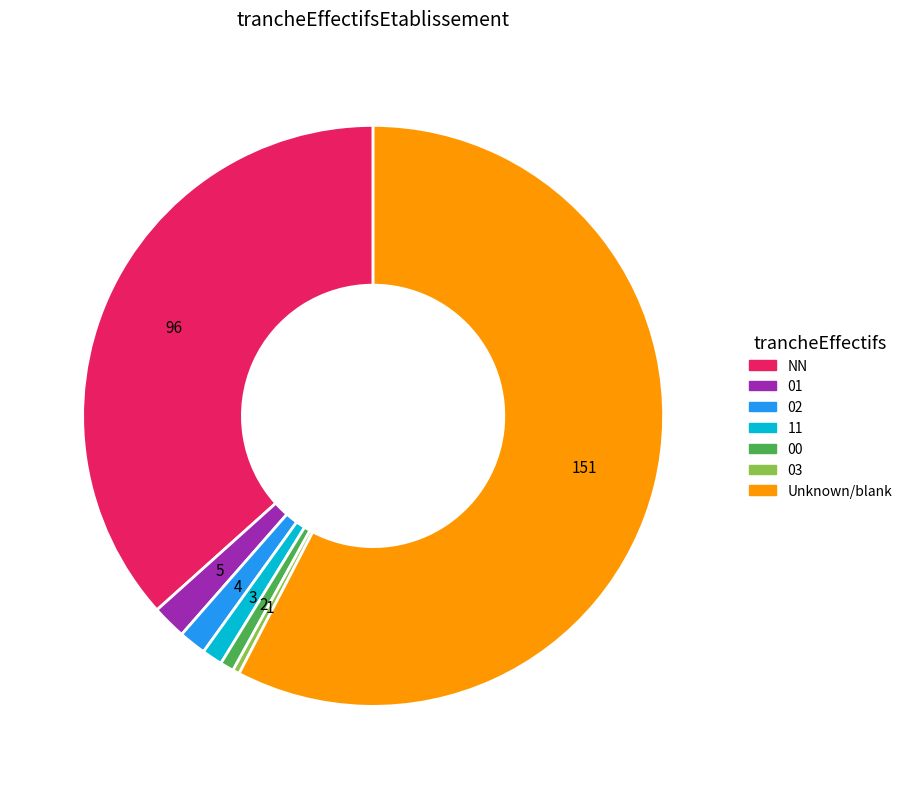

How many segments does this pie chart have?

7